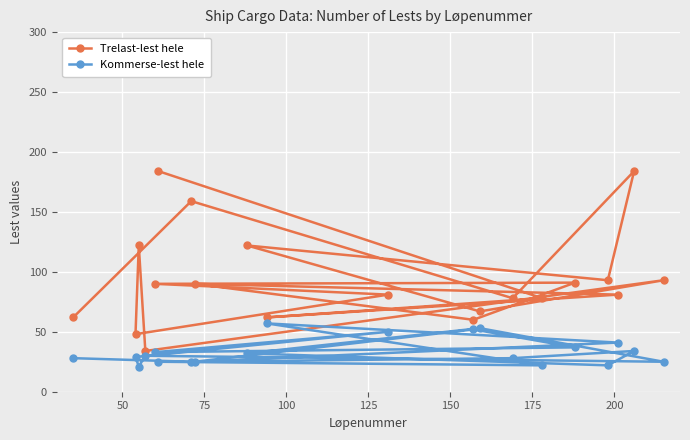

What is the greatest value displayed?

184